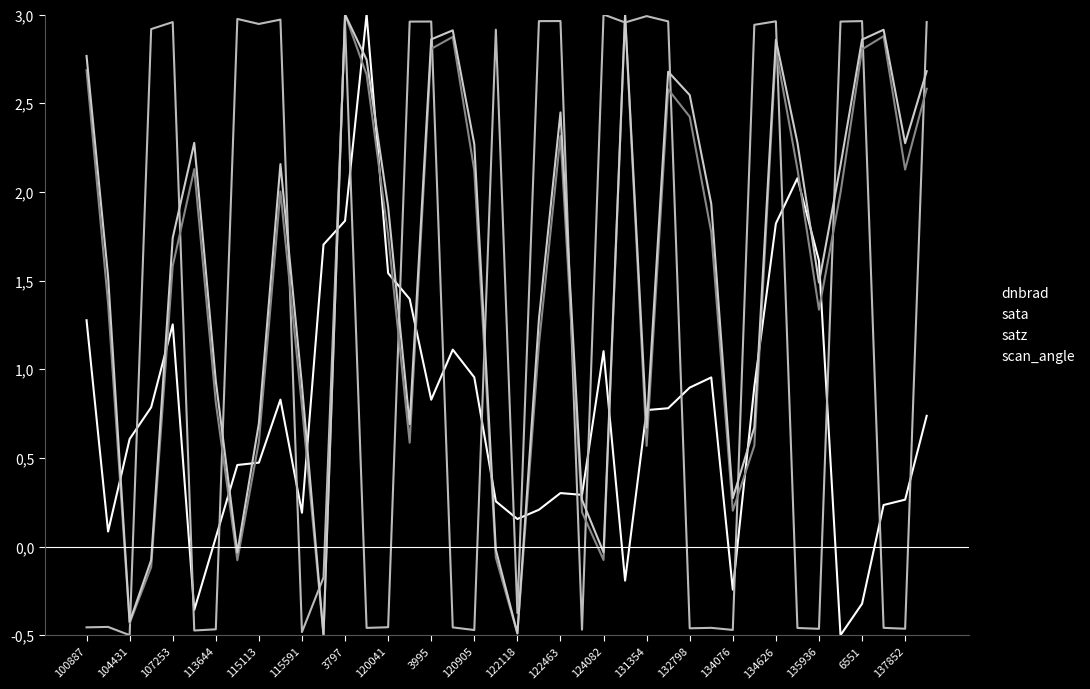

How many intersections are there between sata and scan_angle?

19